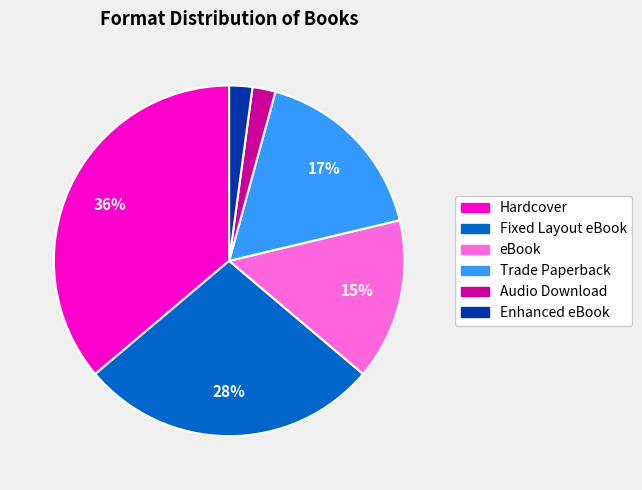

How many slices are in this pie chart?

6